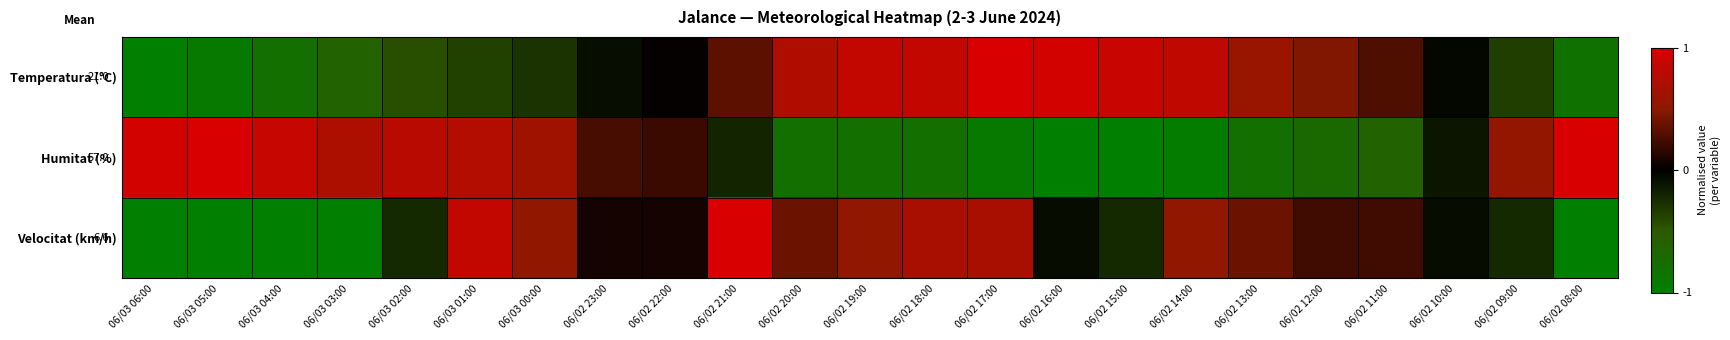

Is it true that Temperatura (°C) equals -0.5 at 06/02 08:00?

False